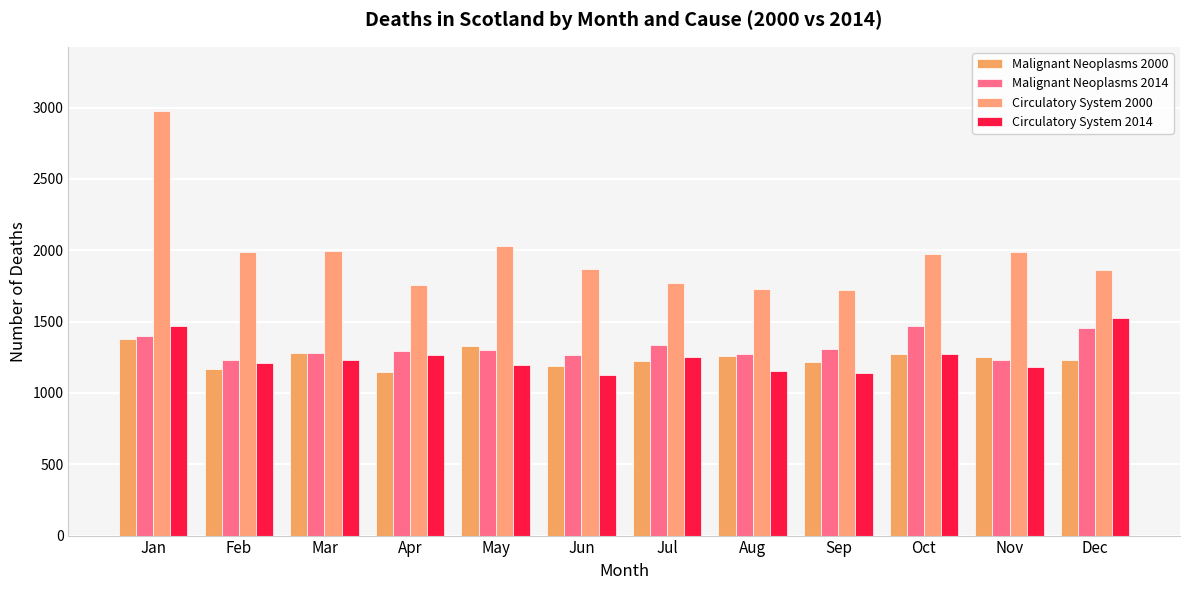

What are all the series names shown in the legend?

Malignant Neoplasms 2000, Malignant Neoplasms 2014, Circulatory System 2000, Circulatory System 2014